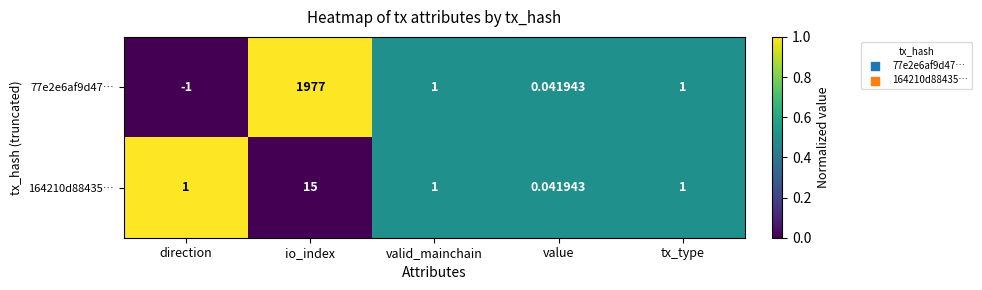

At which label does 77e2e6af9d47… first exceed 1?

io_index